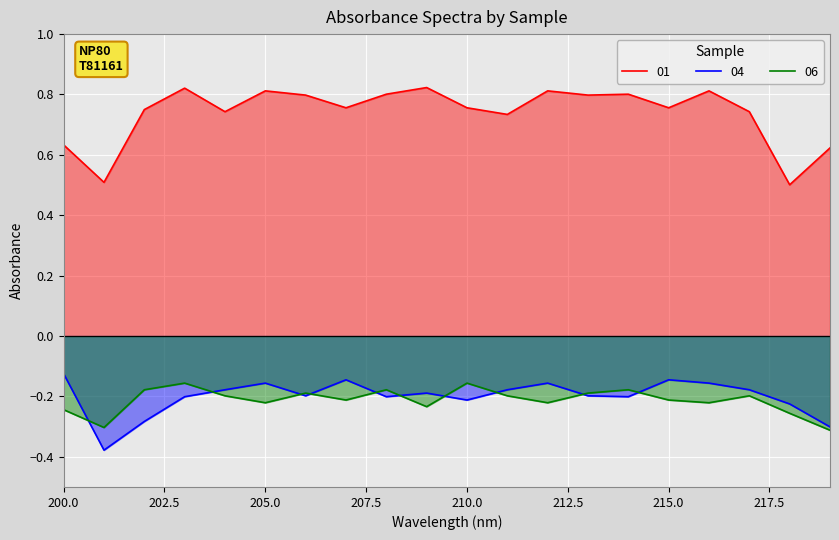

At which category does 01 reach its first local peak?

203